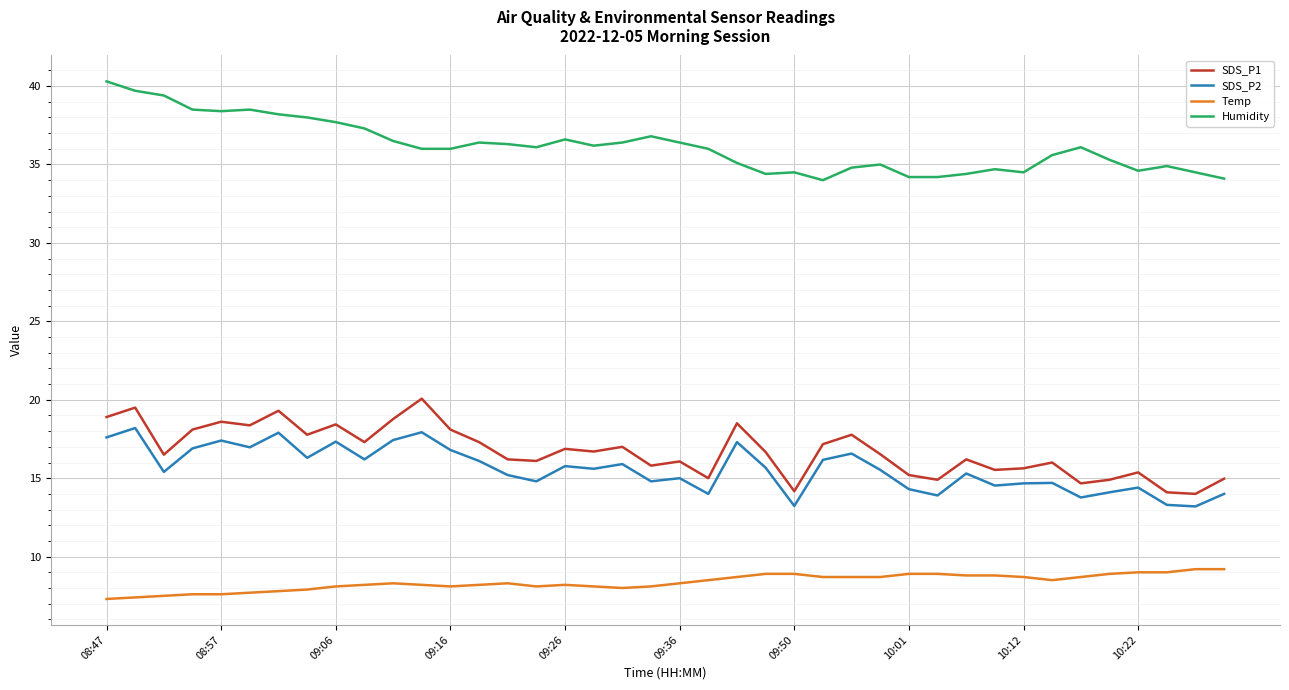

Which series has the largest total across all categories?

Humidity